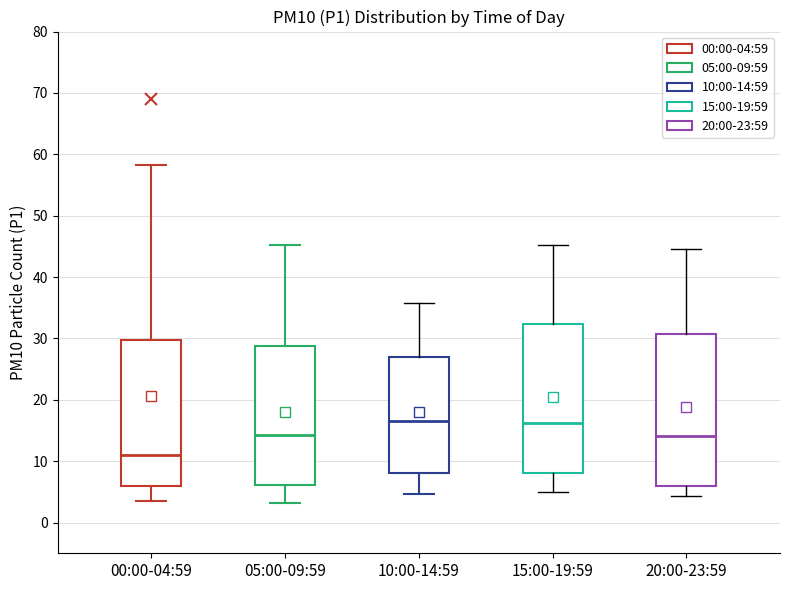

Reading left to right, read every box against the y-axis: the position of its median line, the range the box covers, and the ends of its whiskers. The values are not printed on the chart, so give them approximately, as read against the axis.

00:00-04:59: median 11, box 6 to 30, whiskers 4 to 58
05:00-09:59: median 14, box 6 to 29, whiskers 3 to 45
10:00-14:59: median 17, box 8 to 27, whiskers 5 to 36
15:00-19:59: median 16, box 8 to 32, whiskers 5 to 45
20:00-23:59: median 14, box 6 to 31, whiskers 4 to 45